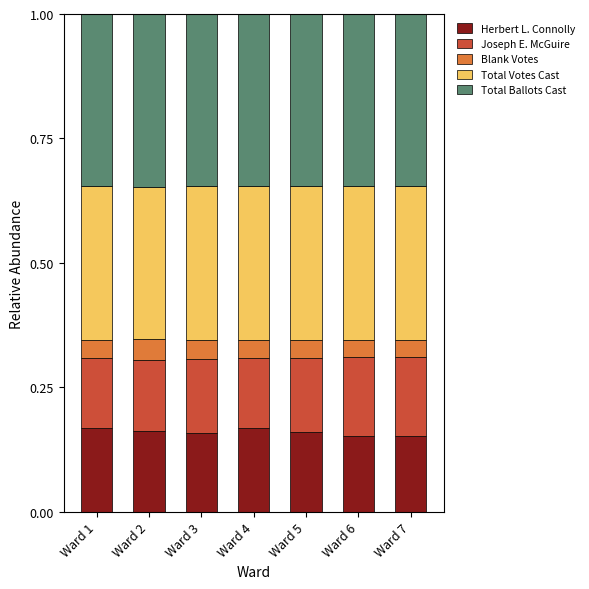

What is the total value across all series at Ward 6?

1.0